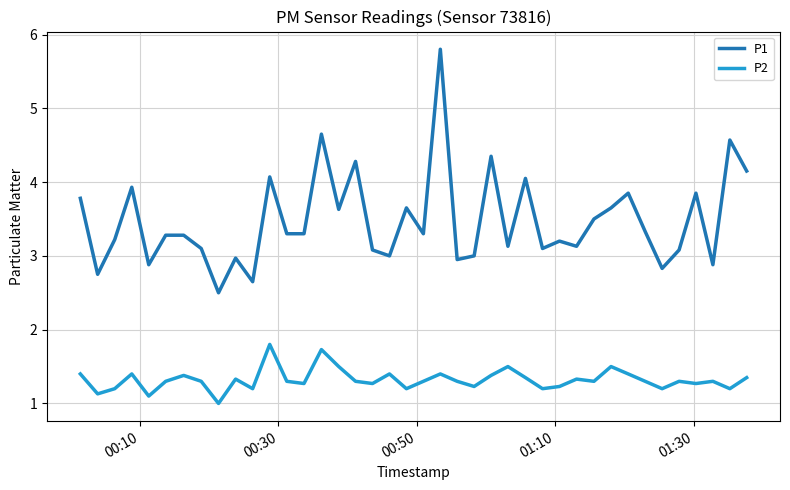

What is the lowest value of the P2 series?

1.0